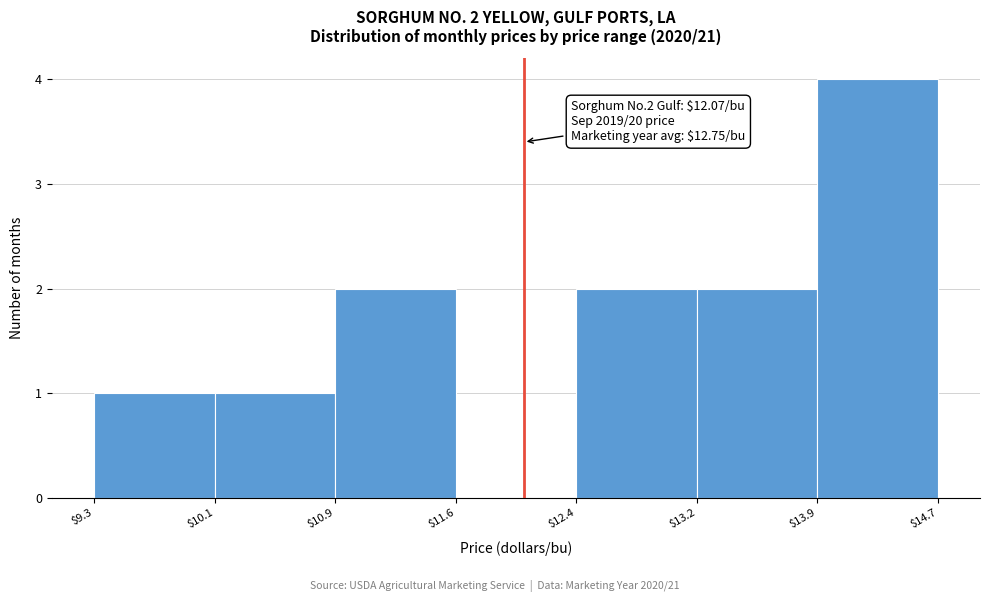

Which range on the x-axis has the tallest bar?

$13.9 to $14.7